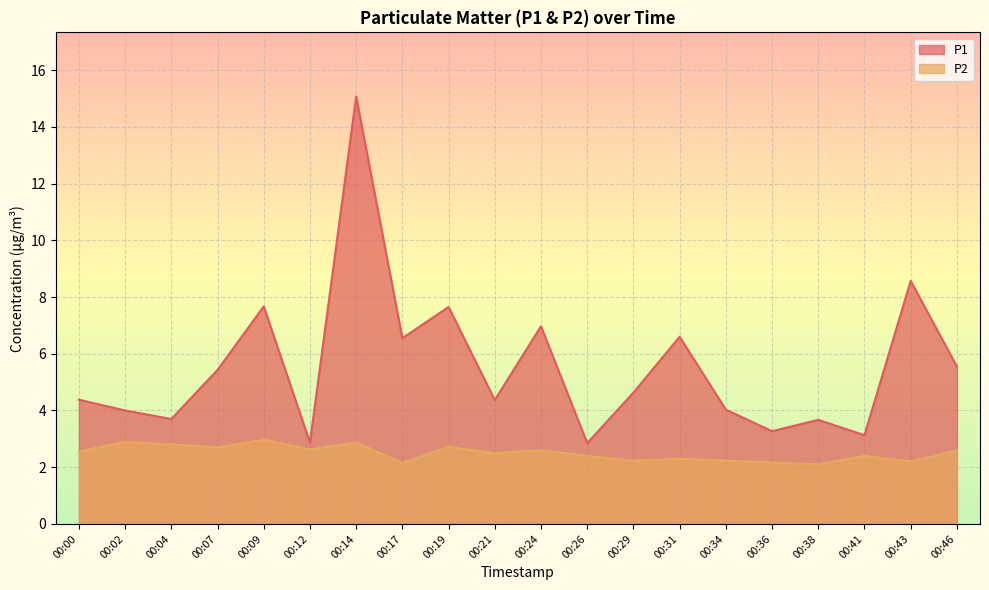

True or false: P1 and P2 cross at least once.

False